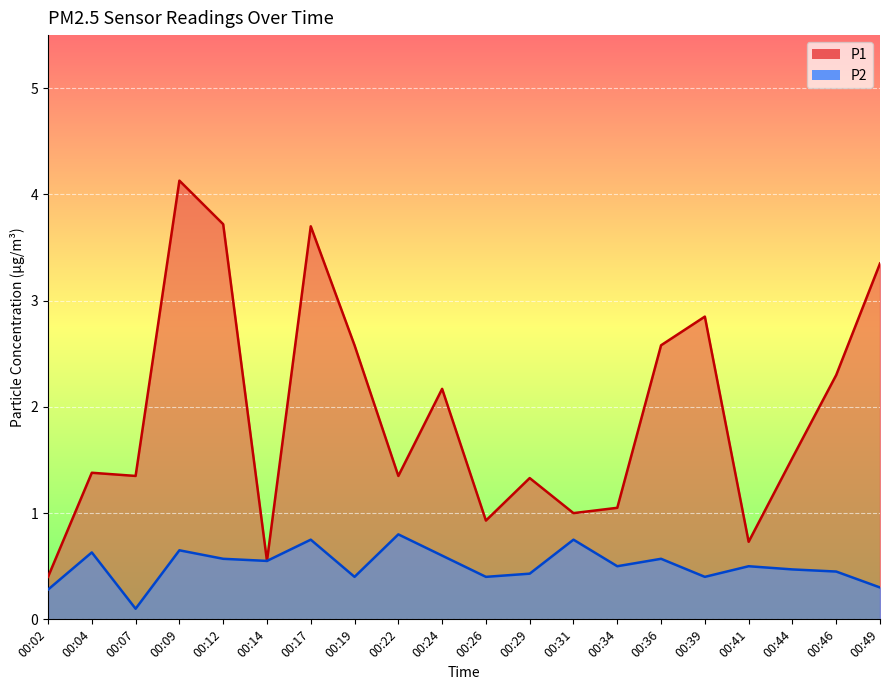

True or false: P2 has more than 1 points higher than both neighbors.

True